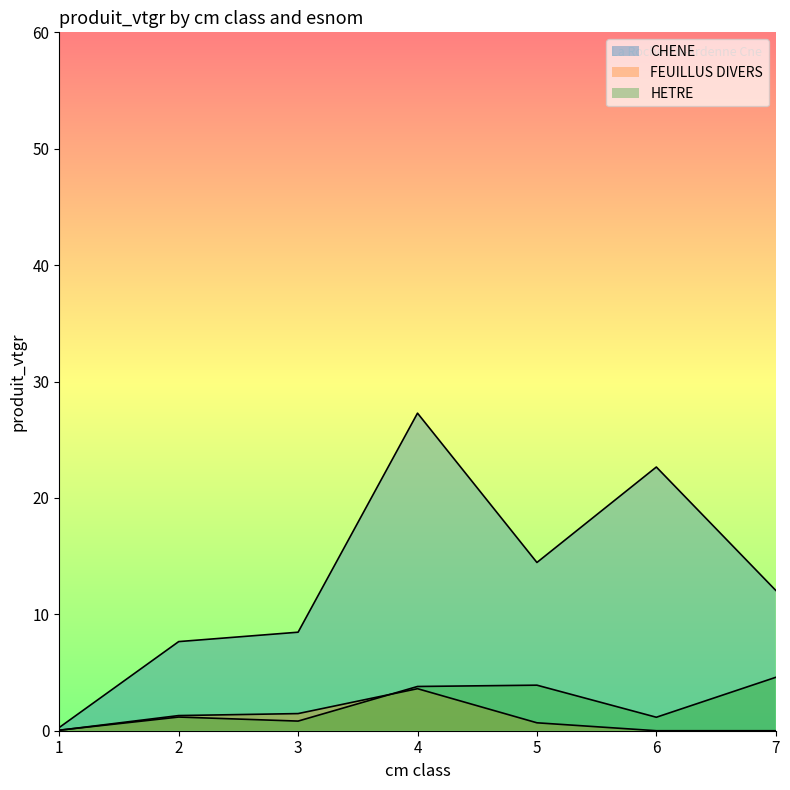

Is the value of FEUILLUS DIVERS at 4 greater than the value of CHENE at 6?

No